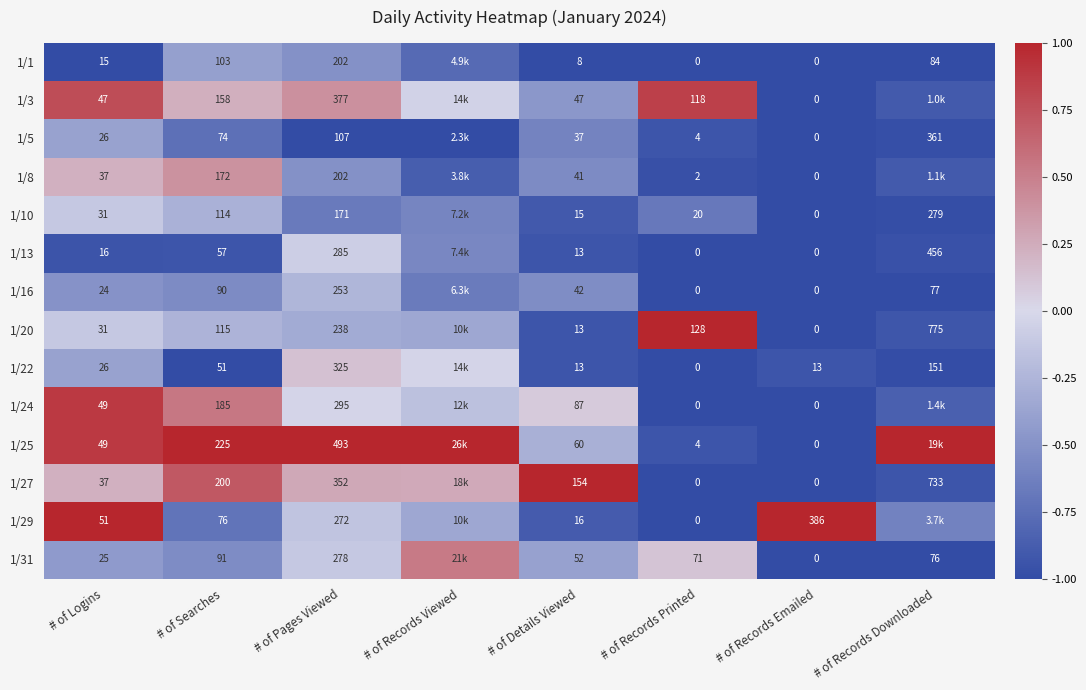

Is the value of 1/29 at # of Searches greater than the value of 1/13 at # of Pages Viewed?

No